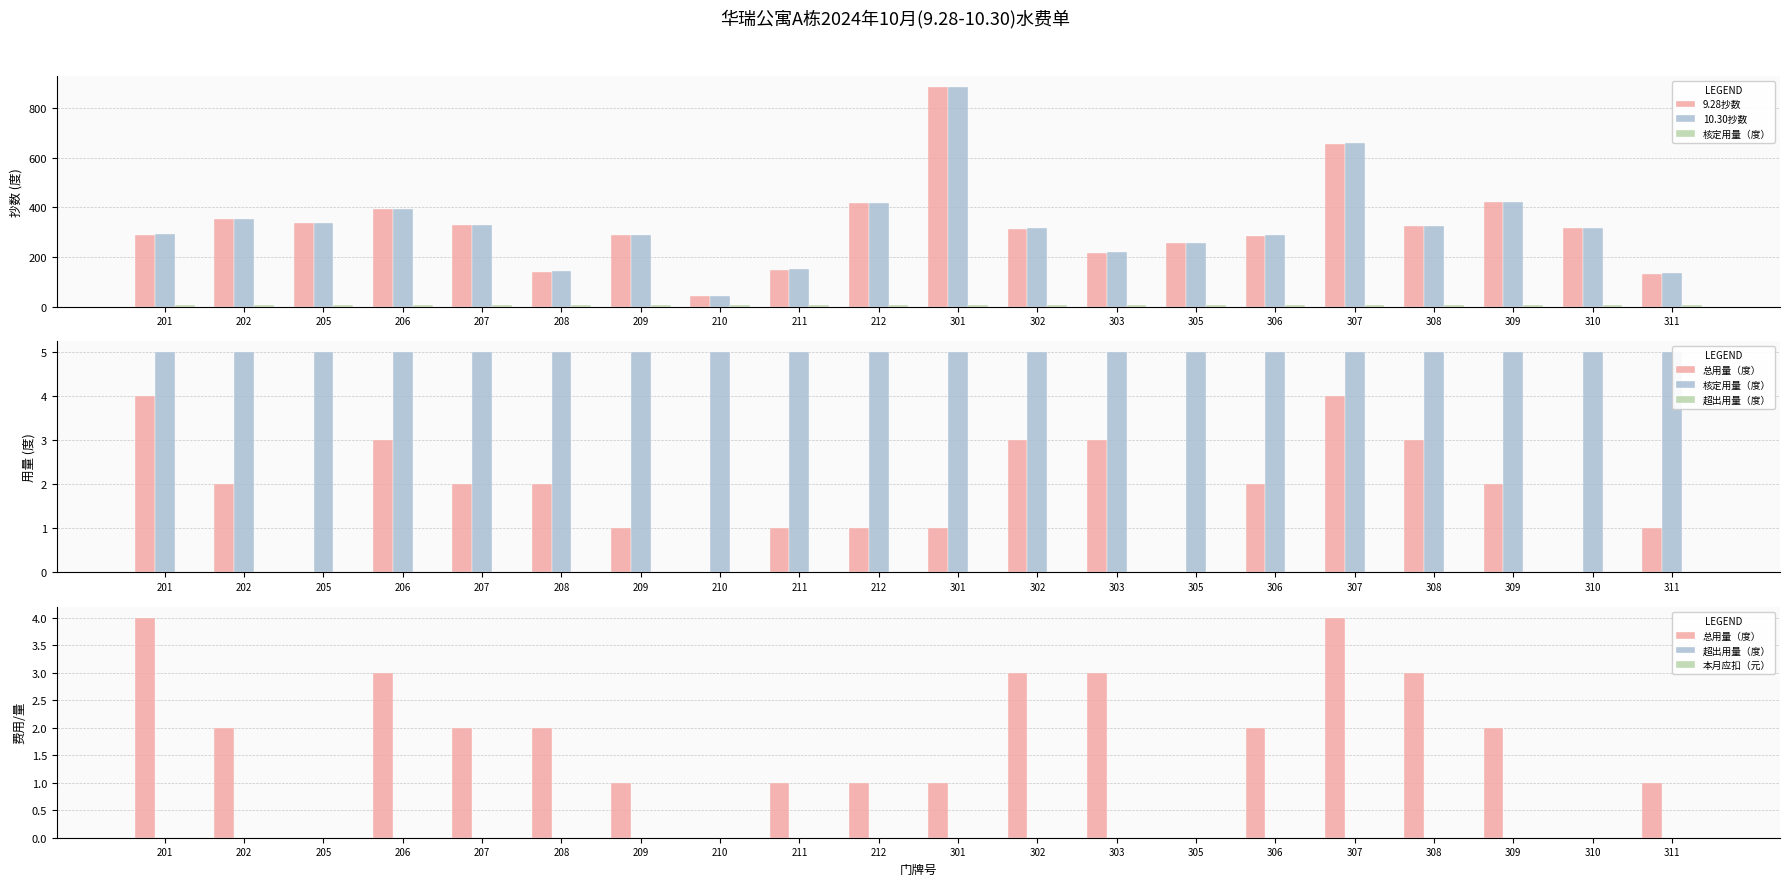

Which series has the widest spread of values?

10.30抄数